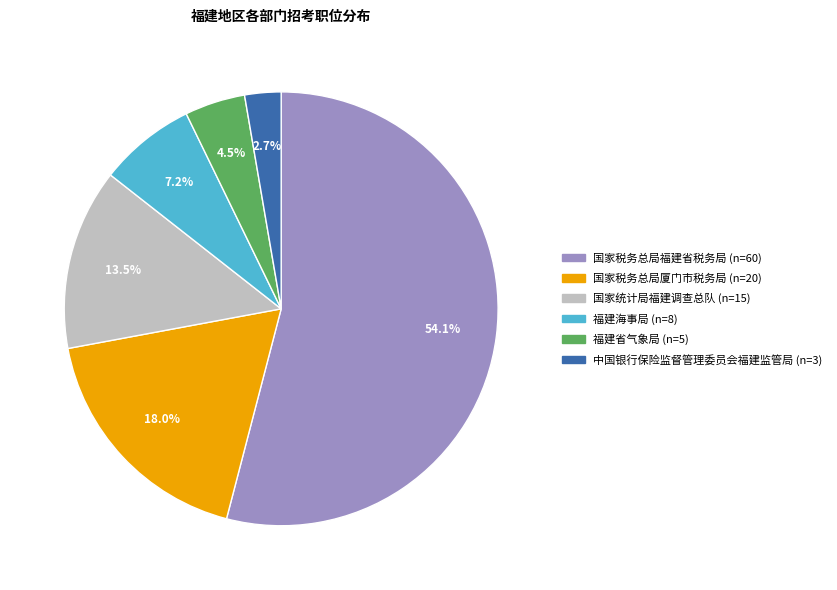

The 国家统计局福建调查总队 slice represents 1% of the pie. True or false?

False